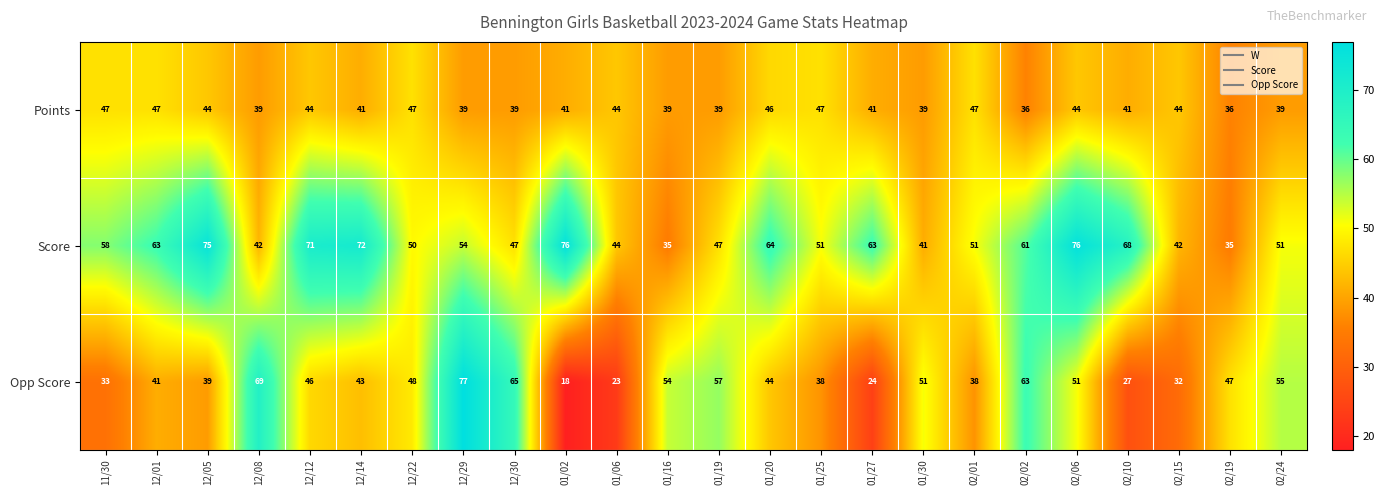

Is it true that Points equals 47 at 02/01?

True